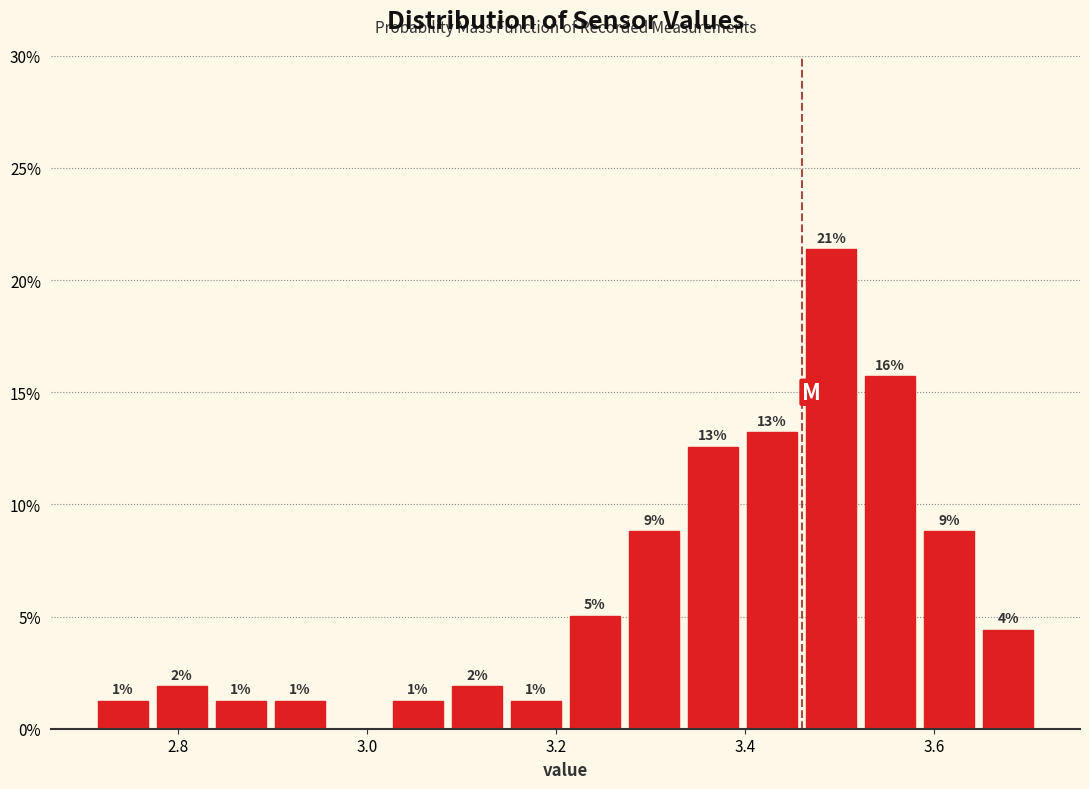

Read against the x-axis, roughly where is the centre of the tallest bar?

3.50